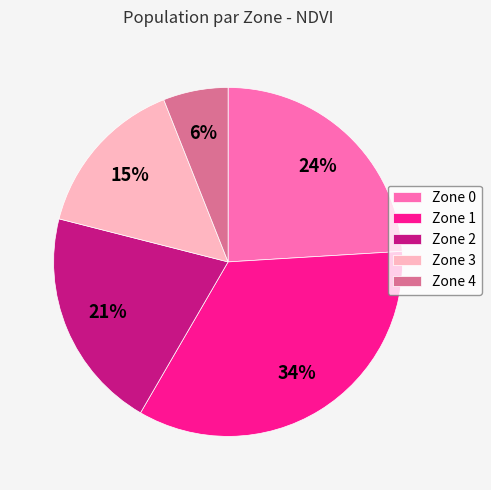

To the nearest percent, what is the difference between the Zone 3 and Zone 0 slice percentages?

9%